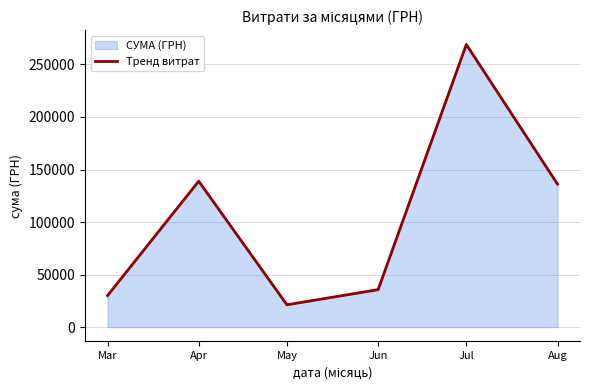

True or false: the data shows 147738.1 at Jul.

False